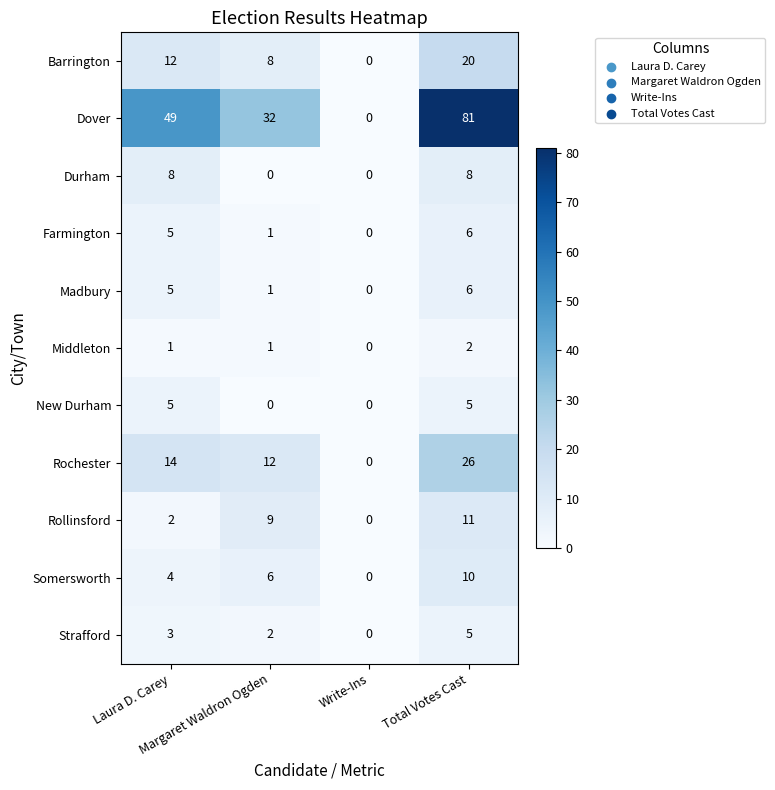

What is the sum of all Somersworth values?

20